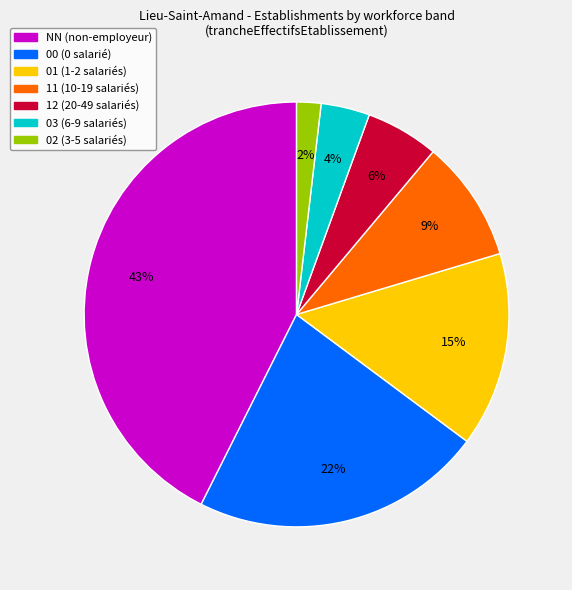

To the nearest percent, what is the average slice percentage?

14%